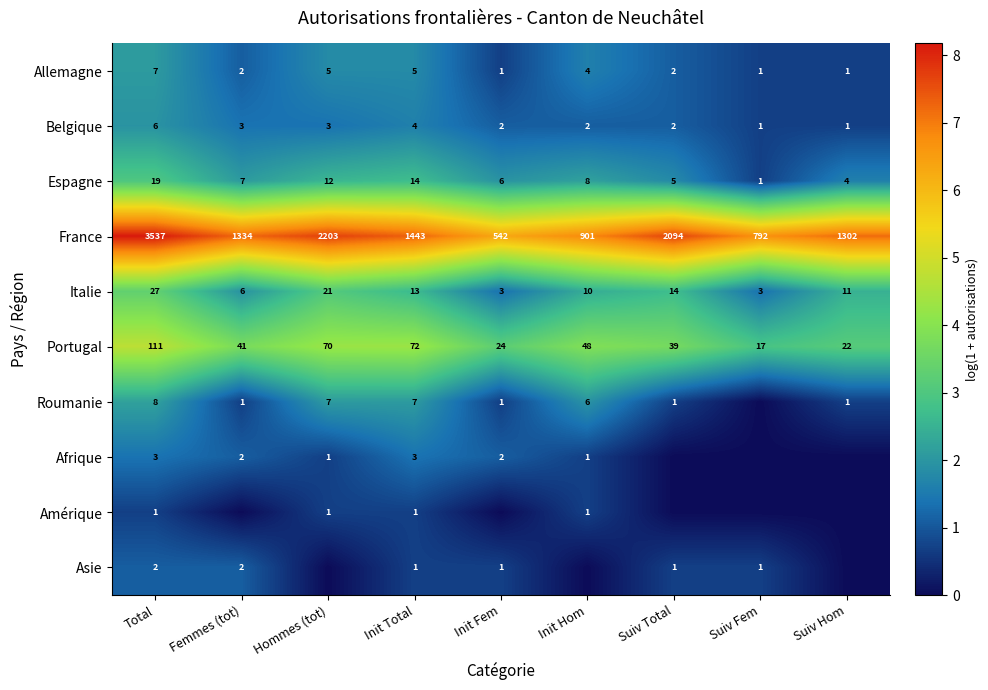

At which label does Belgique first exceed 2?

Total